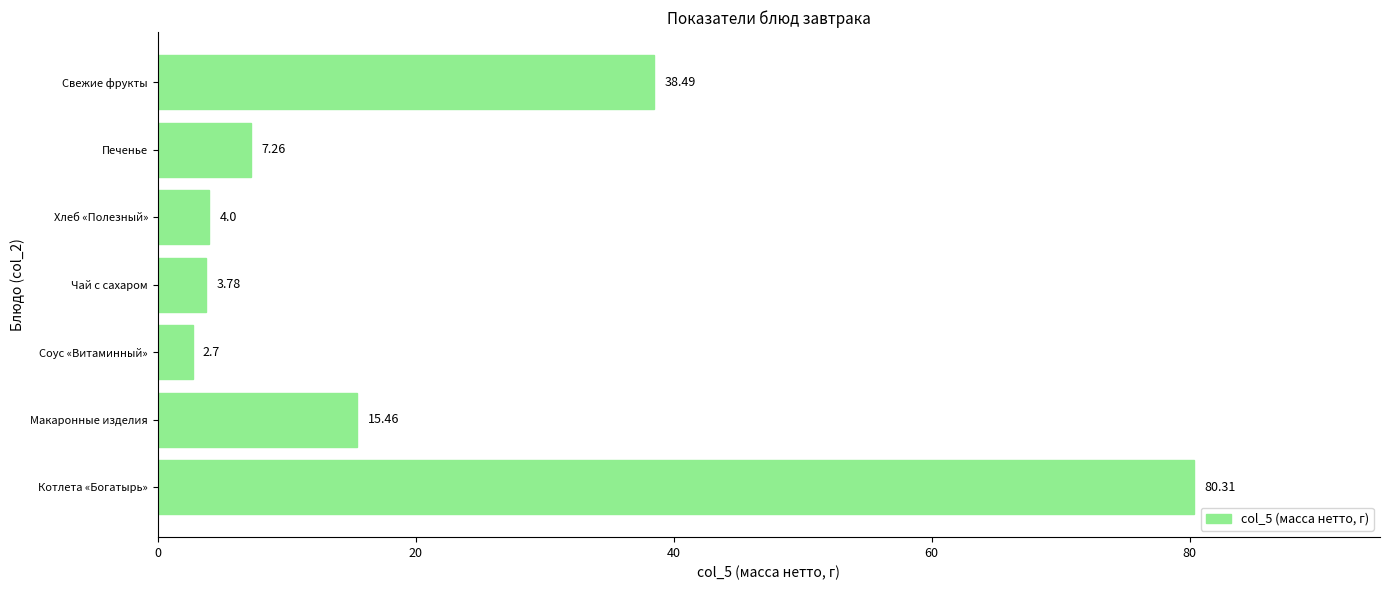

What is the average value?

21.7